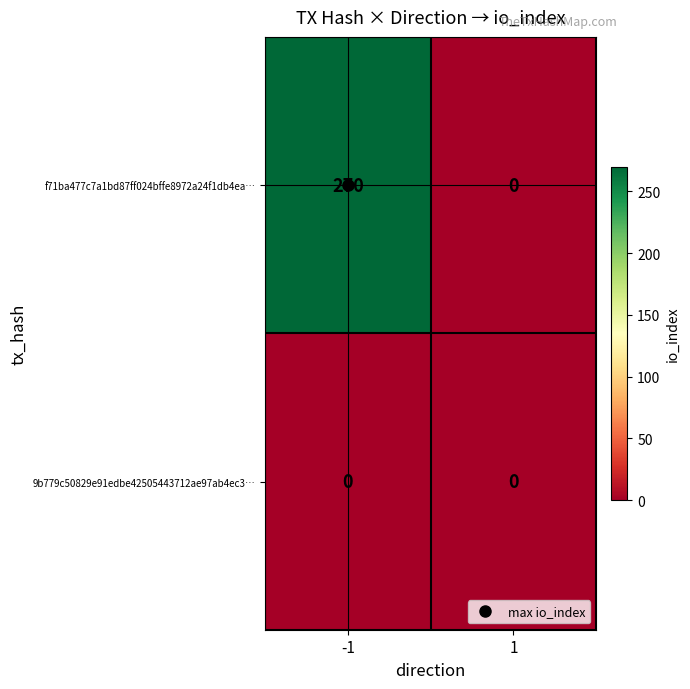

What is the sum of all f71ba477c7a1bd87ff024bffe8972a24f1db4ea… values?

270